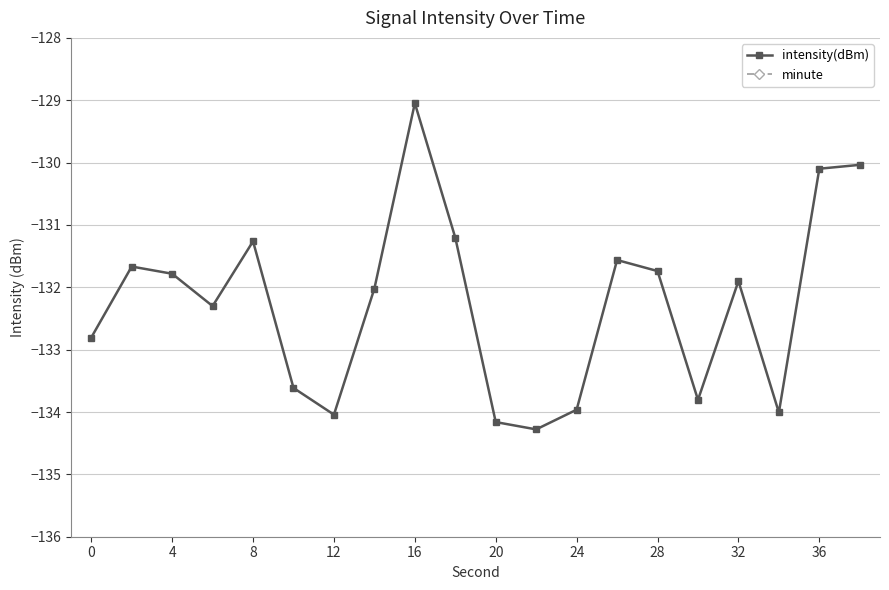

At which label does intensity(dBm) reach its peak?

16